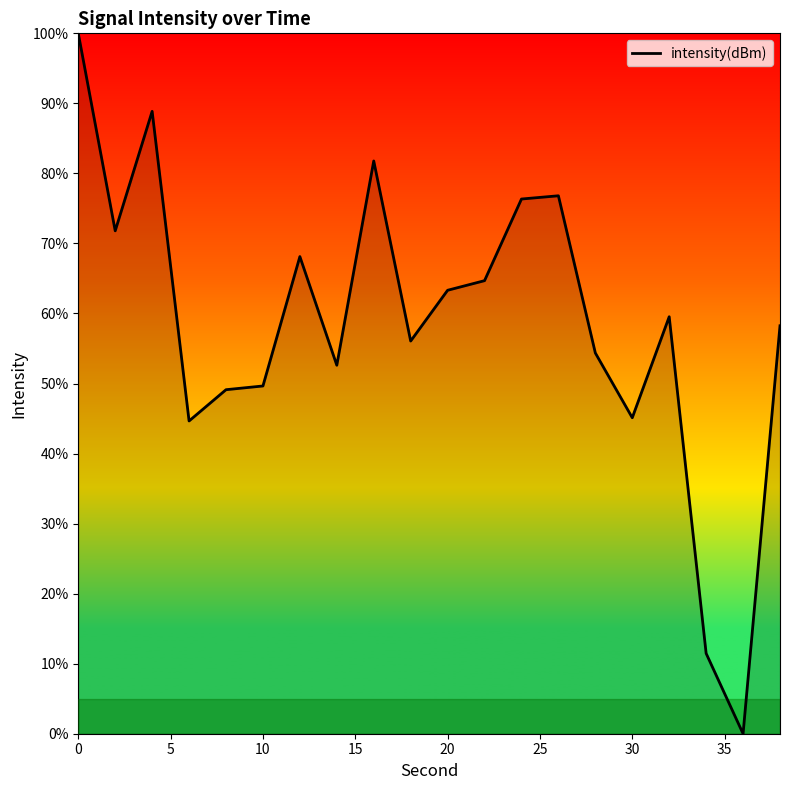

What is the maximum value shown in the chart?

100.0